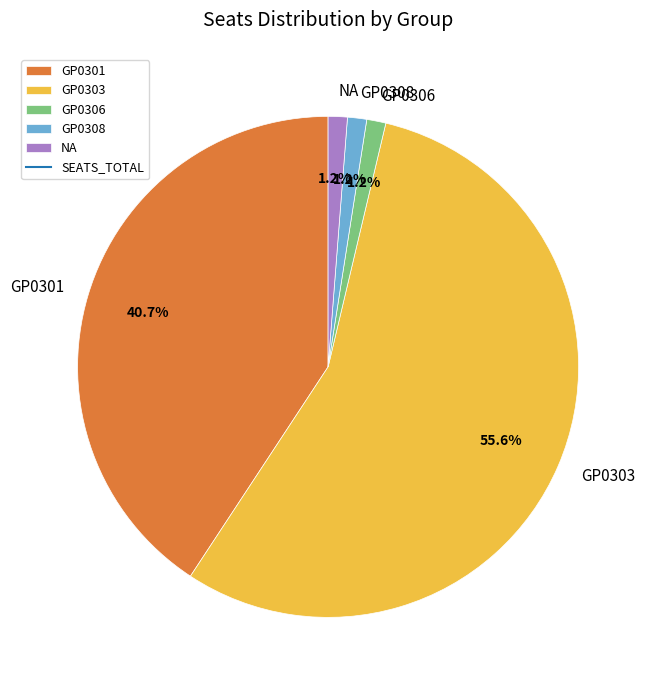

What is the ratio of the value at GP0306 to the value at NA?

1.0